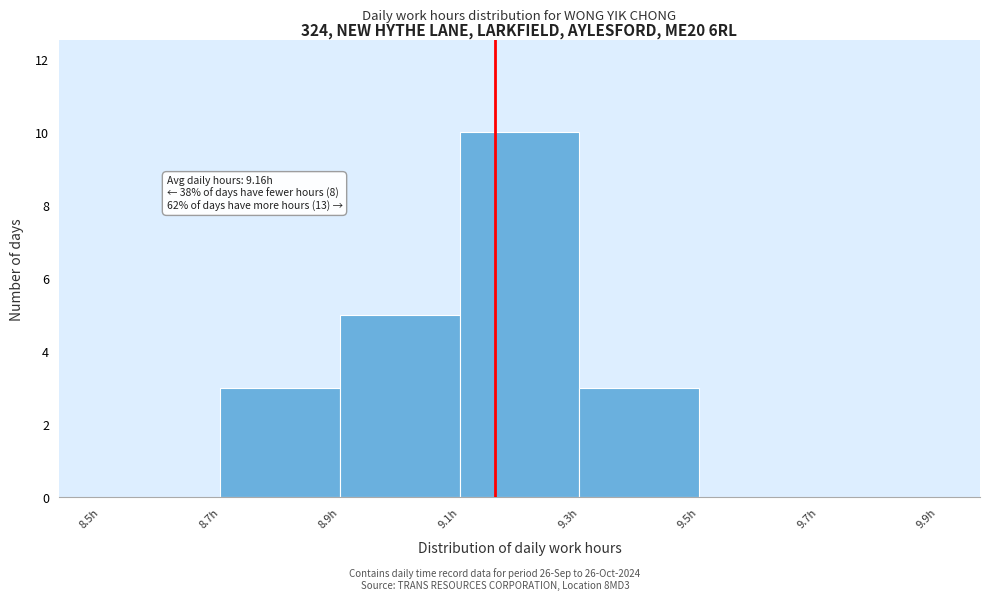

Over which range of the x-axis is the bar tallest?

9.1 to 9.3